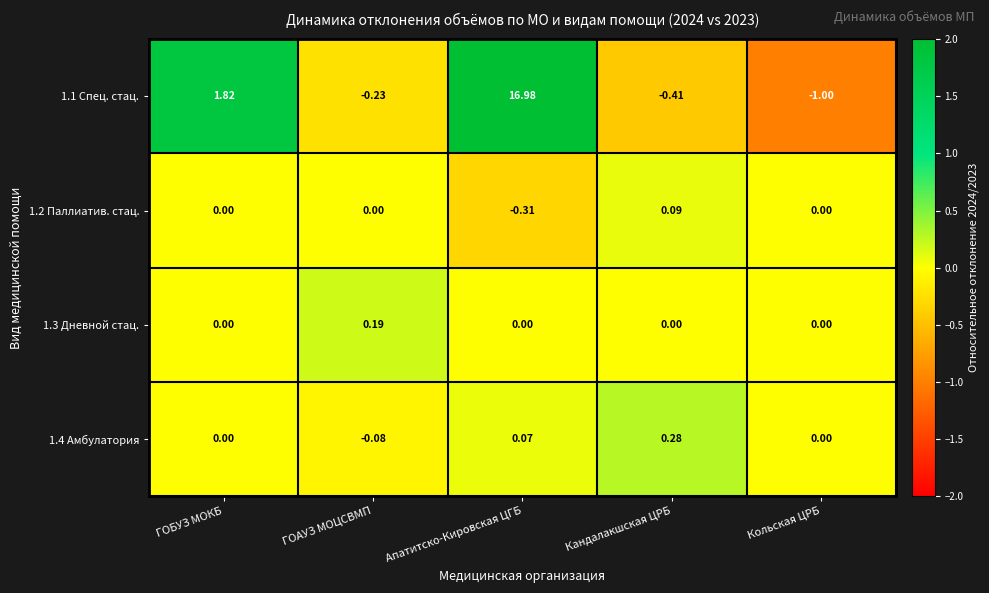

At which category does the chart reach its minimum across all series?

Кольская ЦРБ